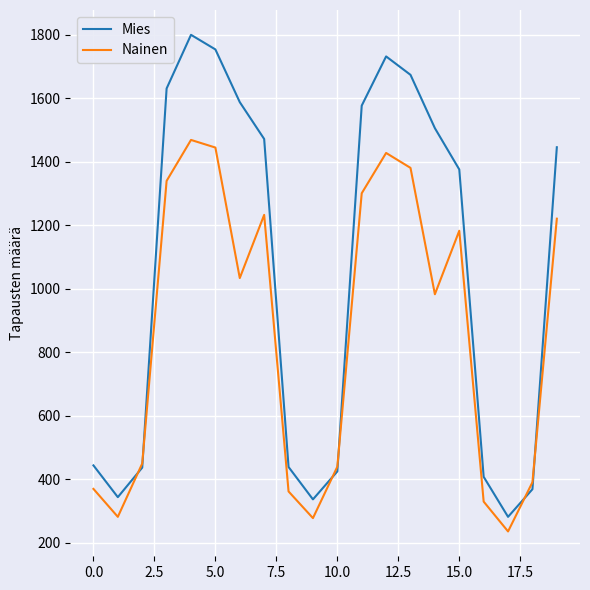

What is the greatest value displayed?

1800